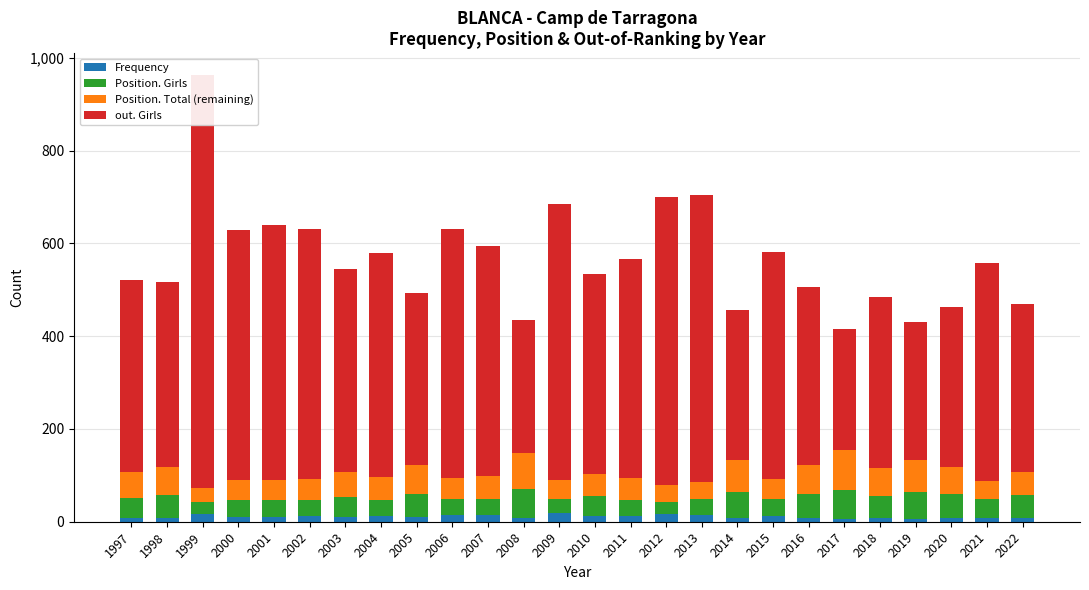

What is the approximate value of Position. Girls at 2016, to the nearest 10?

50